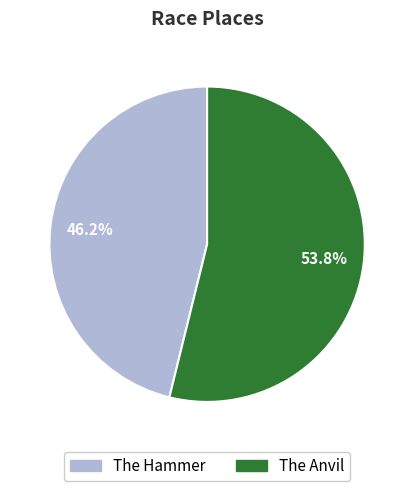

What percentage do The Anvil and The Hammer together represent?

100.0%